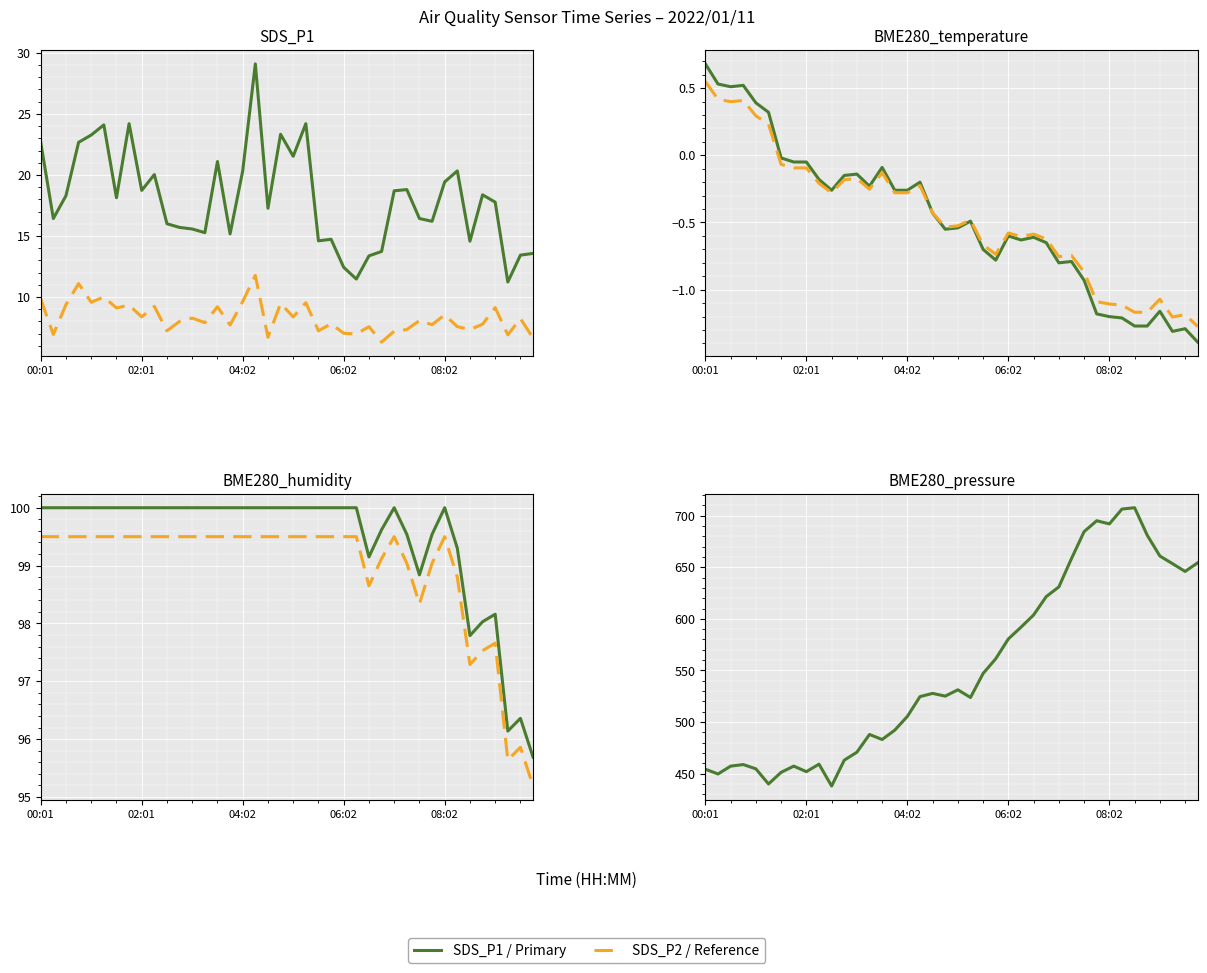

How many categories are shown in the chart?

40